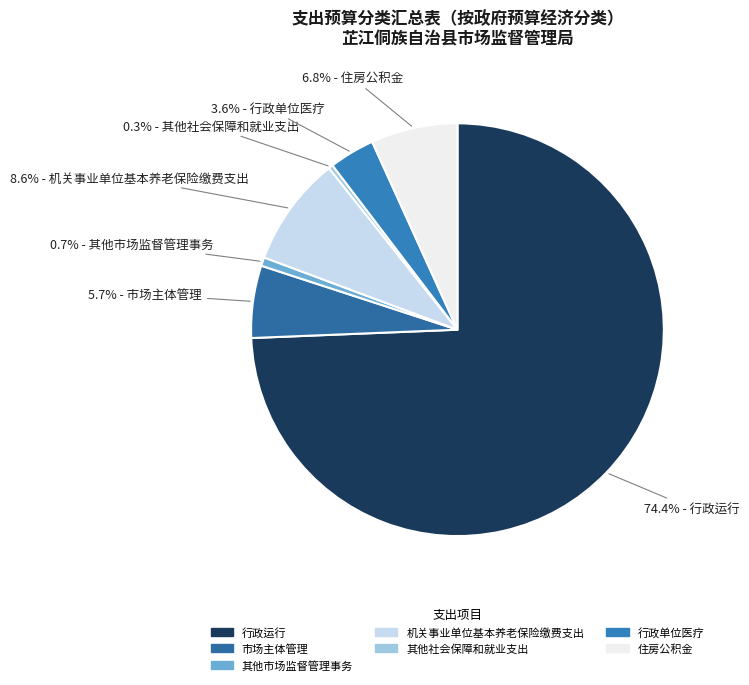

To the nearest percent, what percentage of the pie is 行政运行?

74%